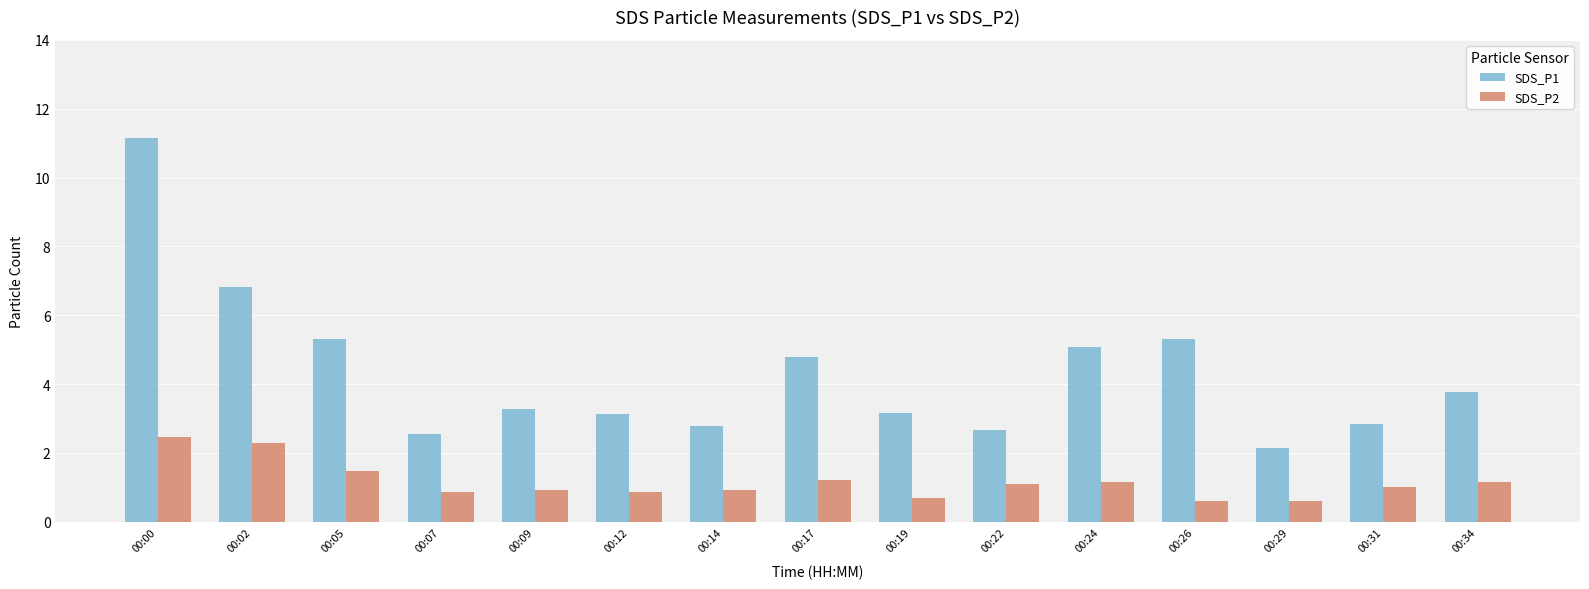

What is the difference between the SDS_P1 values at 00:31 and 00:29?

0.7